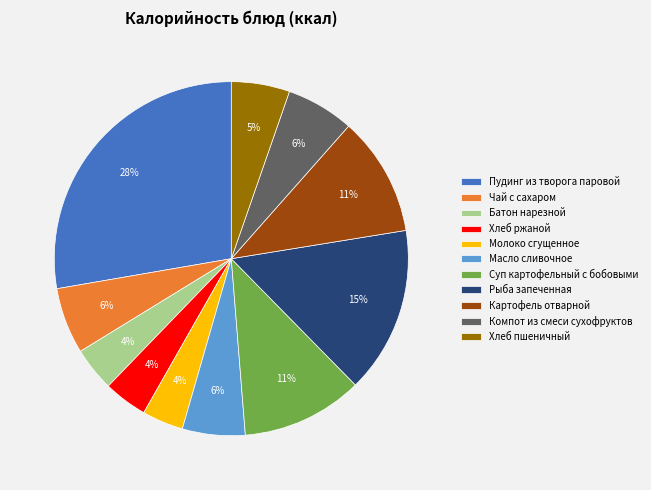

Which has a higher value, Пудинг из творога паровой or Чай с сахаром?

Пудинг из творога паровой